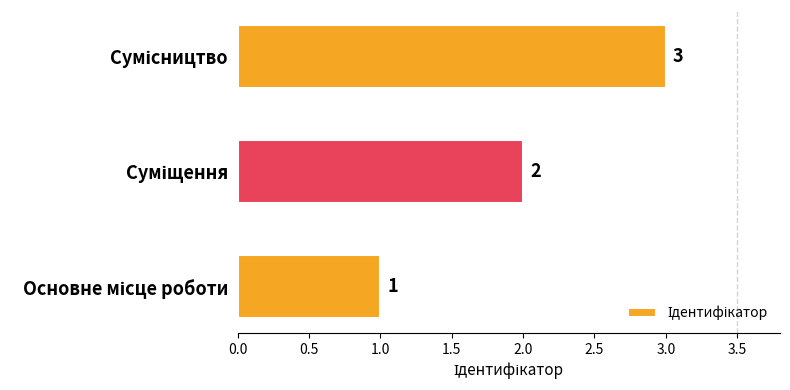

Count the values in the range 1 to 3.

3